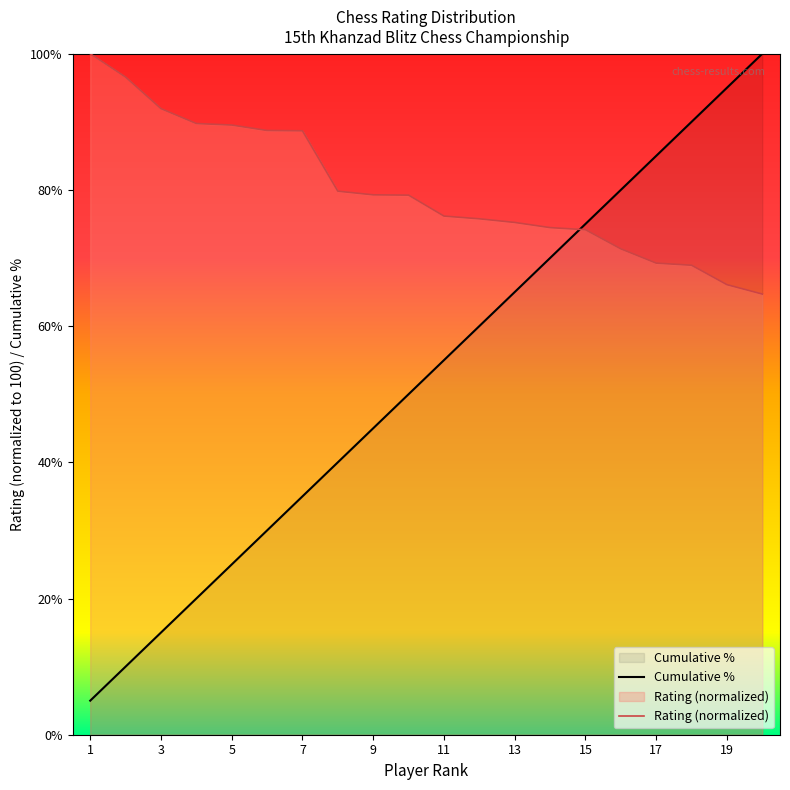

Reading left to right, what are all the values shown in this chart?

Rating: 1=100.0	2=96.6	3=91.9	4=89.8	5=89.5	6=88.7	7=88.7	8=79.8	9=79.3	10=79.2	11=76.2	12=75.8	13=75.2	14=74.5	15=74.2	16=71.3	17=69.3	18=68.9	19=66.1	20=64.7
Cumulative %: 1=5.0	2=10.0	3=15.0	4=20.0	5=25.0	6=30.0	7=35.0	8=40.0	9=45.0	10=50.0	11=55.0	12=60.0	13=65.0	14=70.0	15=75.0	16=80.0	17=85.0	18=90.0	19=95.0	20=100.0